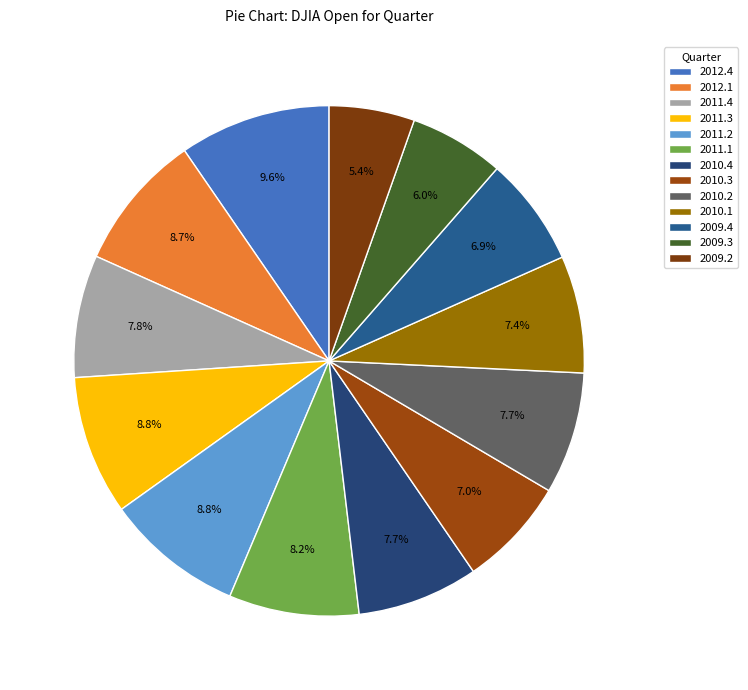

Is the sum of 2012.4 and 2009.2 greater than half?

No